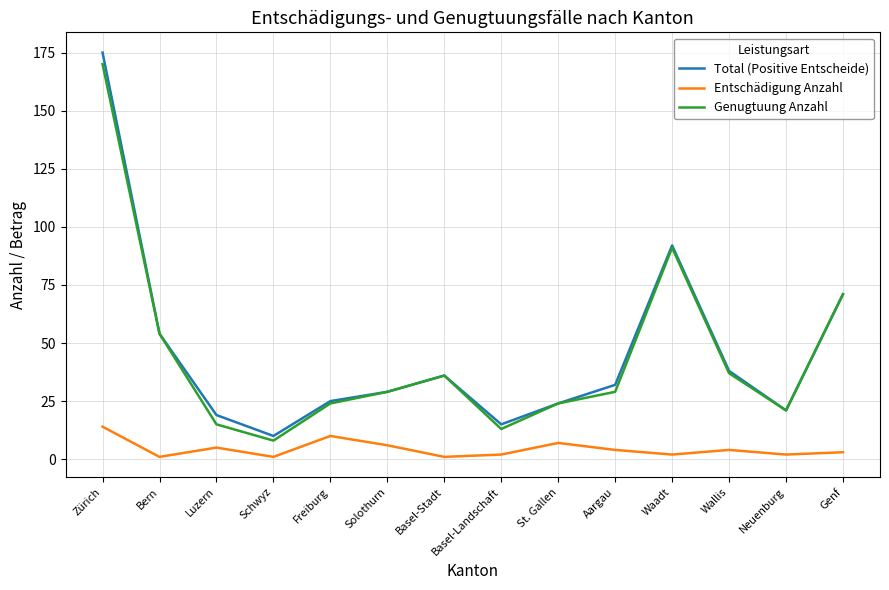

What is the lowest value of the Genugtuung Anzahl series?

8